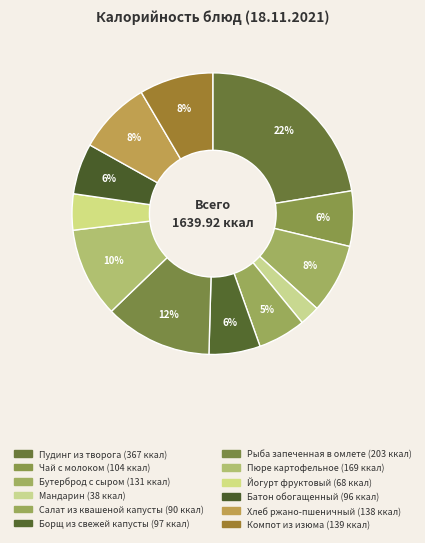

Count the number of slices in the pie.

12